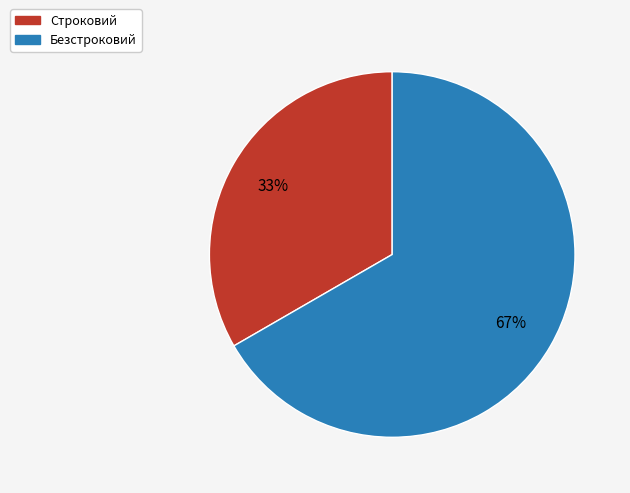

To the nearest percent, what is the combined percentage of Безстроковий and Строковий?

100%